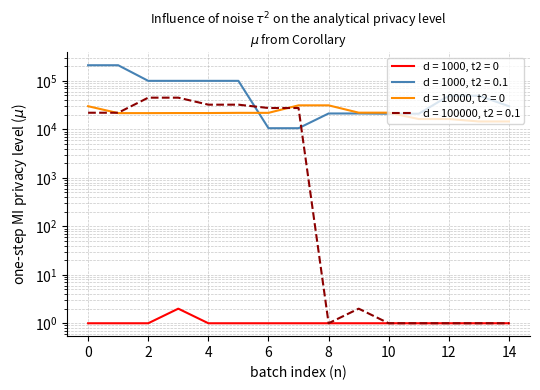

True or false: d = 1000, t2 = 0.1 has more than 1 points higher than both neighbors.

True